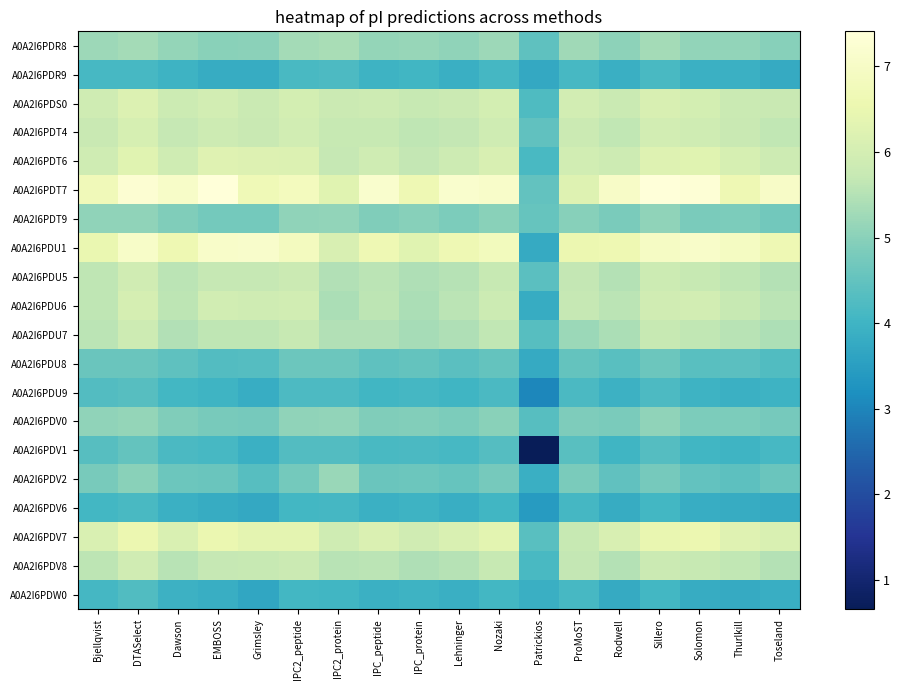

Reading left to right, what are all the values shown in this chart?

A0A2I6PDR8: Bjellqvist=5.2	DTASelect=5.3	Dawson=5.1	EMBOSS=5.0	Grimsley=5.0	IPC2_peptide=5.3	IPC2_protein=5.4	IPC_peptide=5.1	IPC_protein=5.1	Lehninger=5.1	Nozaki=5.2	Patrickios=4.4	ProMoST=5.3	Rodwell=5.0	Sillero=5.3	Solomon=5.1	Thurlkill=5.1	Toseland=5.0
A0A2I6PDR9: Bjellqvist=4.1	DTASelect=4.1	Dawson=4.0	EMBOSS=3.8	Grimsley=3.8	IPC2_peptide=4.1	IPC2_protein=4.2	IPC_peptide=4.0	IPC_protein=4.0	Lehninger=3.9	Nozaki=4.1	Patrickios=3.7	ProMoST=4.1	Rodwell=3.9	Sillero=4.1	Solomon=3.9	Thurlkill=3.9	Toseland=3.8
A0A2I6PDS0: Bjellqvist=5.9	DTASelect=6.2	Dawson=5.8	EMBOSS=6.0	Grimsley=5.8	IPC2_peptide=6.0	IPC2_protein=5.8	IPC_peptide=5.9	IPC_protein=5.7	Lehninger=5.8	Nozaki=6.0	Patrickios=4.2	ProMoST=6.0	Rodwell=5.8	Sillero=6.1	Solomon=6.0	Thurlkill=5.8	Toseland=5.8
A0A2I6PDT4: Bjellqvist=5.8	DTASelect=6.1	Dawson=5.7	EMBOSS=5.9	Grimsley=5.8	IPC2_peptide=5.9	IPC2_protein=5.7	IPC_peptide=5.7	IPC_protein=5.6	Lehninger=5.7	Nozaki=5.9	Patrickios=4.5	ProMoST=5.8	Rodwell=5.7	Sillero=6.0	Solomon=5.9	Thurlkill=5.8	Toseland=5.7
A0A2I6PDT6: Bjellqvist=5.9	DTASelect=6.3	Dawson=5.9	EMBOSS=6.2	Grimsley=6.2	IPC2_peptide=6.2	IPC2_protein=5.7	IPC_peptide=5.9	IPC_protein=5.7	Lehninger=5.9	Nozaki=6.1	Patrickios=4.2	ProMoST=6.0	Rodwell=5.9	Sillero=6.2	Solomon=6.3	Thurlkill=6.1	Toseland=5.9
A0A2I6PDT7: Bjellqvist=6.7	DTASelect=7.3	Dawson=7.1	EMBOSS=7.4	Grimsley=6.7	IPC2_peptide=6.8	IPC2_protein=6.3	IPC_peptide=7.2	IPC_protein=6.6	Lehninger=7.2	Nozaki=7.1	Patrickios=4.5	ProMoST=6.2	Rodwell=7.0	Sillero=7.4	Solomon=7.3	Thurlkill=6.6	Toseland=7.0
A0A2I6PDT9: Bjellqvist=5.1	DTASelect=5.1	Dawson=4.9	EMBOSS=4.7	Grimsley=4.7	IPC2_peptide=5.1	IPC2_protein=5.1	IPC_peptide=4.9	IPC_protein=5.0	Lehninger=4.8	Nozaki=5.0	Patrickios=4.6	ProMoST=5.0	Rodwell=4.8	Sillero=5.1	Solomon=4.8	Thurlkill=4.8	Toseland=4.7
A0A2I6PDU1: Bjellqvist=6.5	DTASelect=7.1	Dawson=6.6	EMBOSS=7.1	Grimsley=7.1	IPC2_peptide=6.9	IPC2_protein=6.1	IPC_peptide=6.6	IPC_protein=6.3	Lehninger=6.6	Nozaki=6.8	Patrickios=3.8	ProMoST=6.6	Rodwell=6.6	Sillero=7.0	Solomon=7.1	Thurlkill=6.9	Toseland=6.6
A0A2I6PDU5: Bjellqvist=5.6	DTASelect=5.9	Dawson=5.6	EMBOSS=5.7	Grimsley=5.7	IPC2_peptide=5.8	IPC2_protein=5.5	IPC_peptide=5.6	IPC_protein=5.4	Lehninger=5.5	Nozaki=5.7	Patrickios=4.4	ProMoST=5.7	Rodwell=5.5	Sillero=5.8	Solomon=5.7	Thurlkill=5.6	Toseland=5.5
A0A2I6PDU6: Bjellqvist=5.6	DTASelect=6.0	Dawson=5.6	EMBOSS=5.9	Grimsley=5.9	IPC2_peptide=5.9	IPC2_protein=5.4	IPC_peptide=5.6	IPC_protein=5.4	Lehninger=5.6	Nozaki=5.8	Patrickios=3.8	ProMoST=5.7	Rodwell=5.6	Sillero=5.9	Solomon=6.0	Thurlkill=5.7	Toseland=5.6
A0A2I6PDU7: Bjellqvist=5.6	DTASelect=5.9	Dawson=5.5	EMBOSS=5.6	Grimsley=5.6	IPC2_peptide=5.7	IPC2_protein=5.5	IPC_peptide=5.5	IPC_protein=5.3	Lehninger=5.4	Nozaki=5.7	Patrickios=4.3	ProMoST=5.2	Rodwell=5.4	Sillero=5.7	Solomon=5.7	Thurlkill=5.5	Toseland=5.4
A0A2I6PDU8: Bjellqvist=4.6	DTASelect=4.6	Dawson=4.4	EMBOSS=4.3	Grimsley=4.3	IPC2_peptide=4.6	IPC2_protein=4.6	IPC_peptide=4.4	IPC_protein=4.5	Lehninger=4.4	Nozaki=4.5	Patrickios=3.8	ProMoST=4.5	Rodwell=4.4	Sillero=4.6	Solomon=4.4	Thurlkill=4.4	Toseland=4.3
A0A2I6PDU9: Bjellqvist=4.3	DTASelect=4.3	Dawson=4.1	EMBOSS=4.0	Grimsley=3.8	IPC2_peptide=4.2	IPC2_protein=4.2	IPC_peptide=4.0	IPC_protein=4.1	Lehninger=4.0	Nozaki=4.2	Patrickios=3.0	ProMoST=4.2	Rodwell=3.9	Sillero=4.2	Solomon=4.0	Thurlkill=3.9	Toseland=4.0
A0A2I6PDV0: Bjellqvist=5.1	DTASelect=5.1	Dawson=4.9	EMBOSS=4.8	Grimsley=4.8	IPC2_peptide=5.1	IPC2_protein=5.1	IPC_peptide=4.9	IPC_protein=4.9	Lehninger=4.8	Nozaki=5.0	Patrickios=4.3	ProMoST=4.9	Rodwell=4.8	Sillero=5.1	Solomon=4.8	Thurlkill=4.8	Toseland=4.7
A0A2I6PDV1: Bjellqvist=4.3	DTASelect=4.5	Dawson=4.2	EMBOSS=4.1	Grimsley=3.9	IPC2_peptide=4.3	IPC2_protein=4.3	IPC_peptide=4.2	IPC_protein=4.2	Lehninger=4.1	Nozaki=4.3	Patrickios=0.7	ProMoST=4.4	Rodwell=4.0	Sillero=4.3	Solomon=4.0	Thurlkill=4.0	Toseland=4.1
A0A2I6PDV2: Bjellqvist=4.8	DTASelect=5.0	Dawson=4.6	EMBOSS=4.6	Grimsley=4.3	IPC2_peptide=4.7	IPC2_protein=5.2	IPC_peptide=4.6	IPC_protein=4.6	Lehninger=4.6	Nozaki=4.8	Patrickios=3.9	ProMoST=4.8	Rodwell=4.5	Sillero=4.7	Solomon=4.5	Thurlkill=4.4	Toseland=4.6
A0A2I6PDV6: Bjellqvist=4.1	DTASelect=4.1	Dawson=3.9	EMBOSS=3.8	Grimsley=3.7	IPC2_peptide=4.1	IPC2_protein=4.1	IPC_peptide=3.9	IPC_protein=4.0	Lehninger=3.9	Nozaki=4.0	Patrickios=3.4	ProMoST=4.1	Rodwell=3.8	Sillero=4.1	Solomon=3.8	Thurlkill=3.8	Toseland=3.8
A0A2I6PDV7: Bjellqvist=6.1	DTASelect=6.5	Dawson=6.1	EMBOSS=6.5	Grimsley=6.4	IPC2_peptide=6.4	IPC2_protein=5.9	IPC_peptide=6.2	IPC_protein=5.9	Lehninger=6.1	Nozaki=6.4	Patrickios=4.4	ProMoST=5.7	Rodwell=6.1	Sillero=6.5	Solomon=6.5	Thurlkill=6.2	Toseland=6.1
A0A2I6PDV8: Bjellqvist=5.6	DTASelect=5.9	Dawson=5.5	EMBOSS=5.7	Grimsley=5.7	IPC2_peptide=5.8	IPC2_protein=5.5	IPC_peptide=5.6	IPC_protein=5.4	Lehninger=5.5	Nozaki=5.7	Patrickios=4.1	ProMoST=5.7	Rodwell=5.5	Sillero=5.8	Solomon=5.7	Thurlkill=5.7	Toseland=5.5
A0A2I6PDW0: Bjellqvist=4.1	DTASelect=4.3	Dawson=3.9	EMBOSS=3.9	Grimsley=3.7	IPC2_peptide=4.1	IPC2_protein=4.0	IPC_peptide=3.9	IPC_protein=4.0	Lehninger=3.9	Nozaki=4.1	Patrickios=3.9	ProMoST=4.1	Rodwell=3.8	Sillero=4.1	Solomon=3.8	Thurlkill=3.8	Toseland=3.9